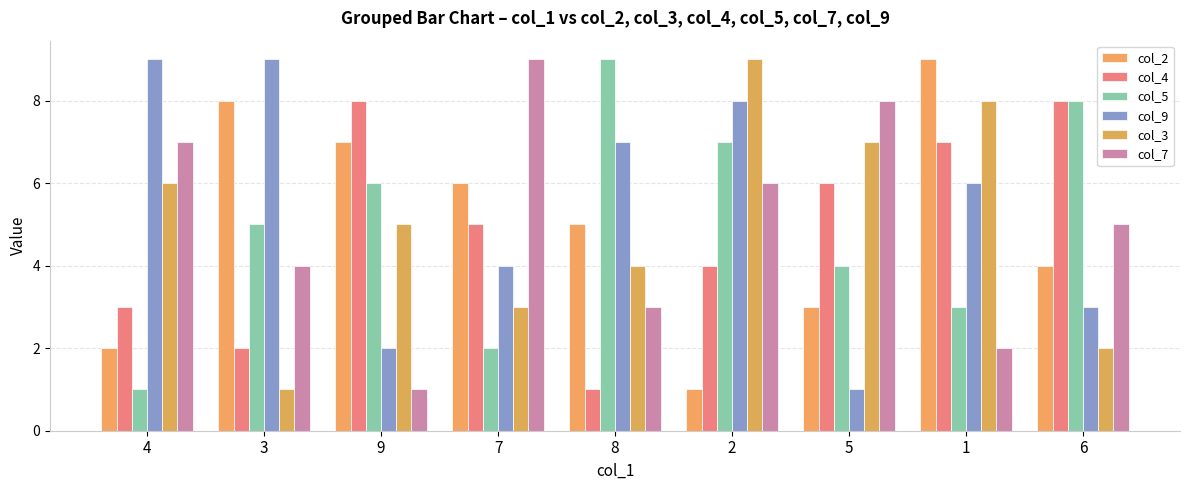

Rank the series at 3 from highest to lowest value.

col_9, col_2, col_5, col_7, col_4, col_3